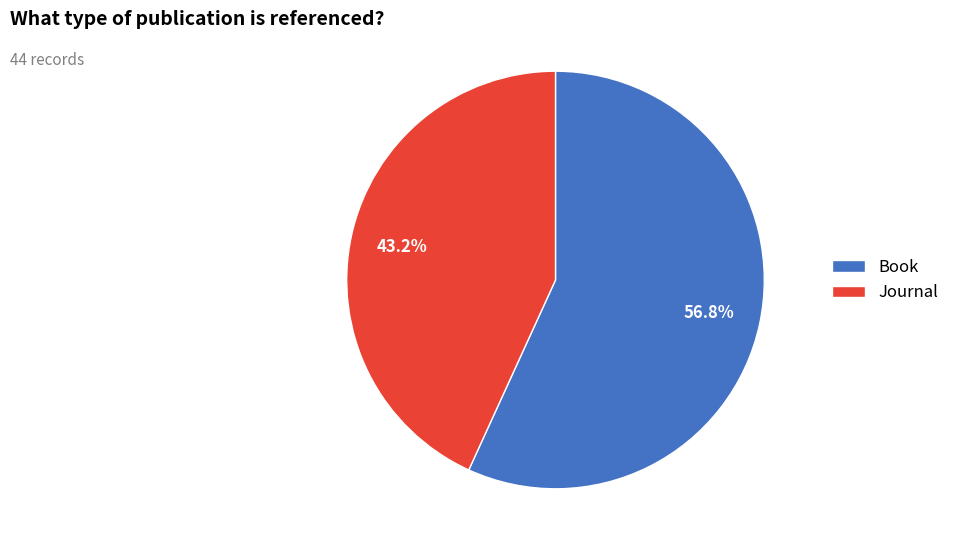

Does any single category account for the majority?

Yes